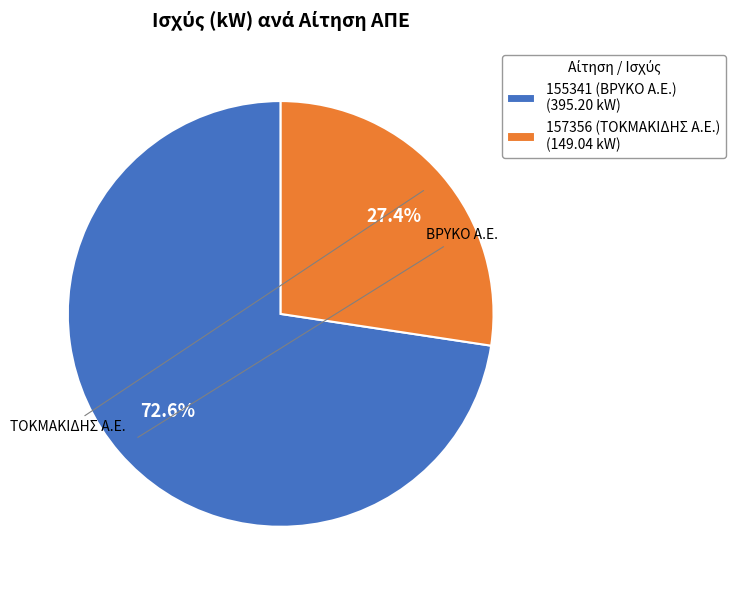

How many segments does this pie chart have?

2